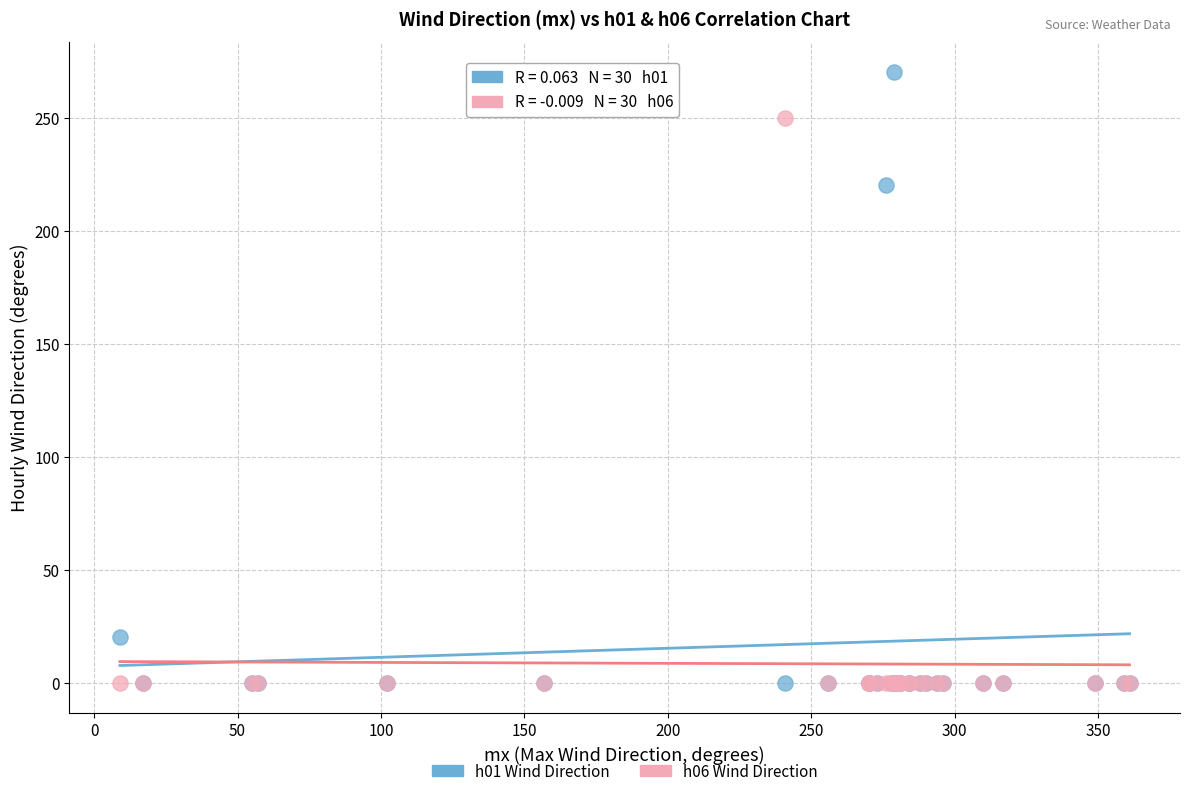

Across all series, what Y value is closest to 135?

220